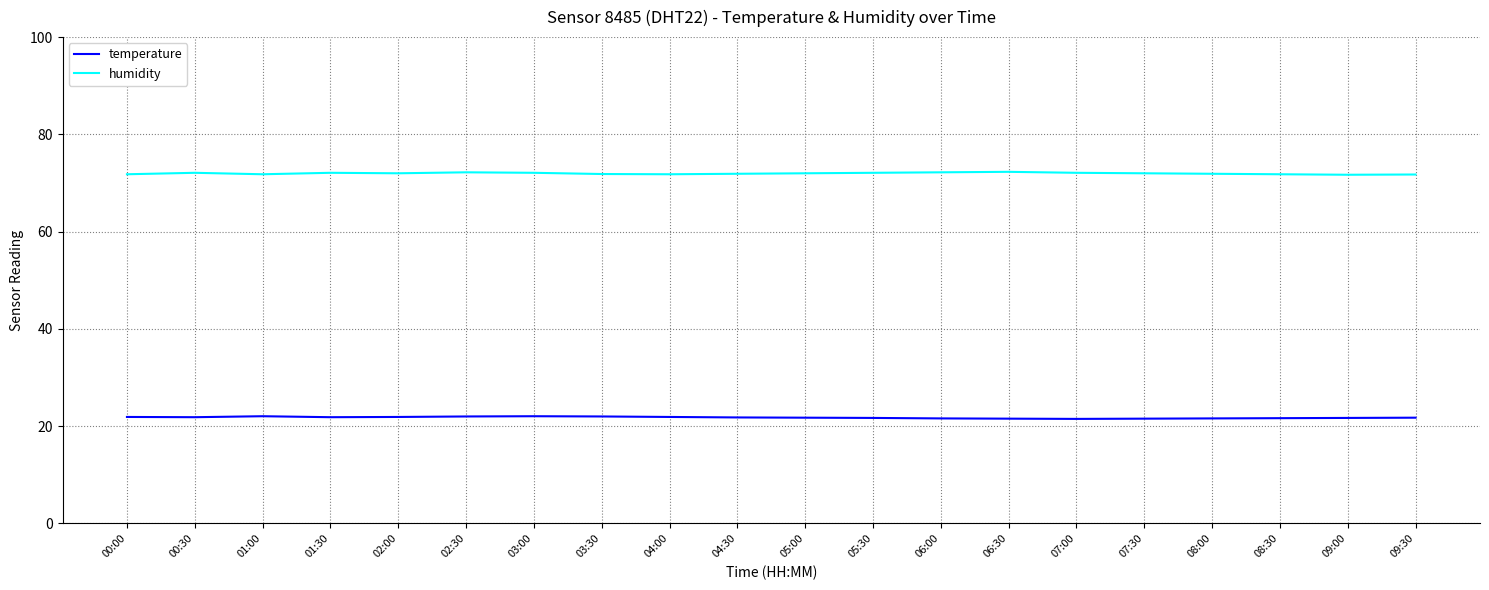

Which series has the largest total across all categories?

humidity